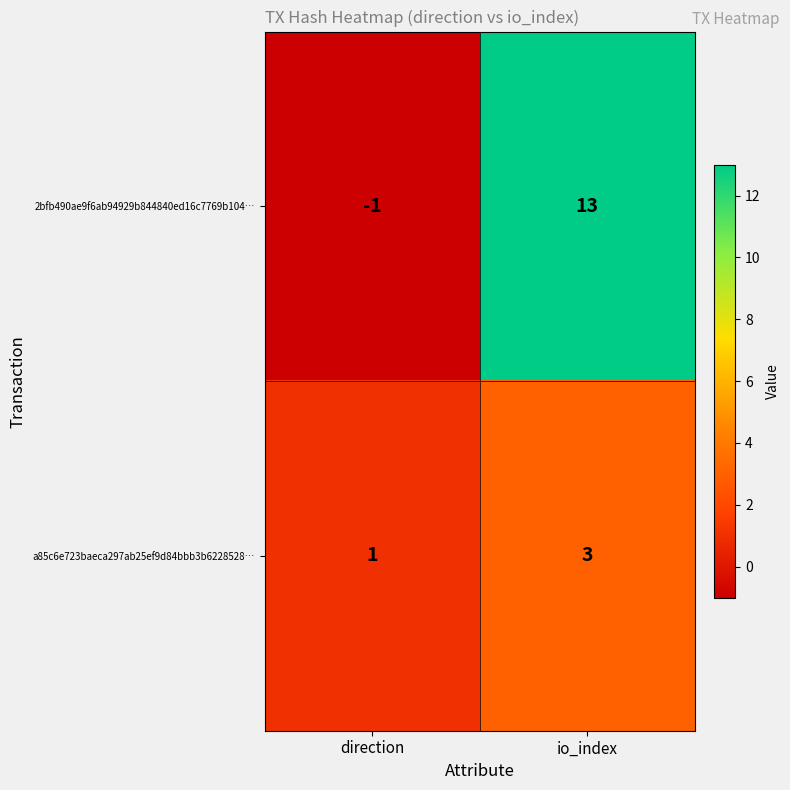

Where is 2bfb490ae9f6ab94929b844840ed16c7769b104… nearest to the value 6?

direction